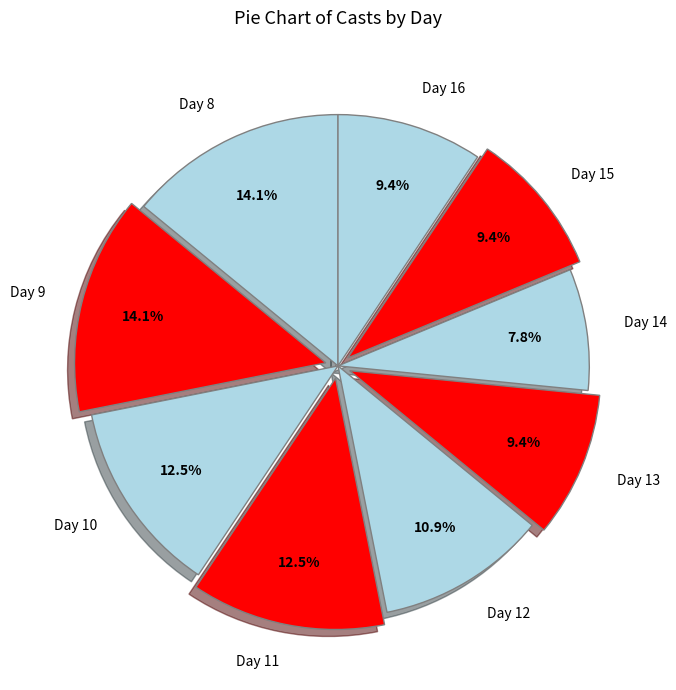

Count the number of slices in the pie.

9